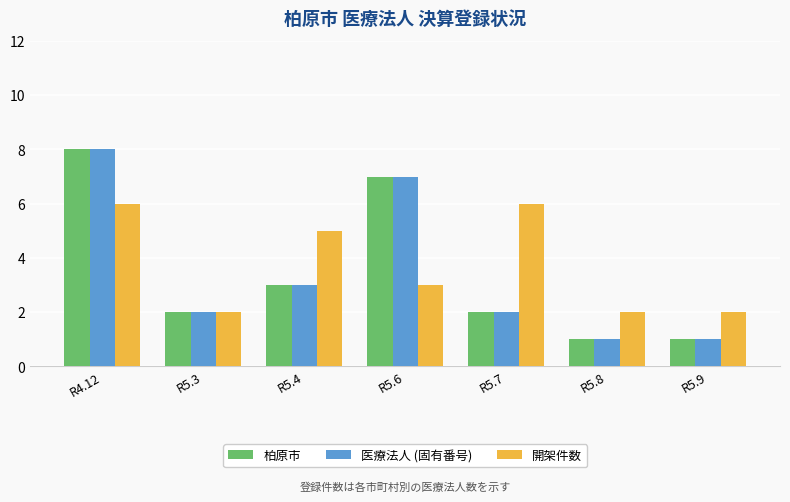

What are all the series names shown in the legend?

柏原市, 医療法人 (固有番号), 開架件数